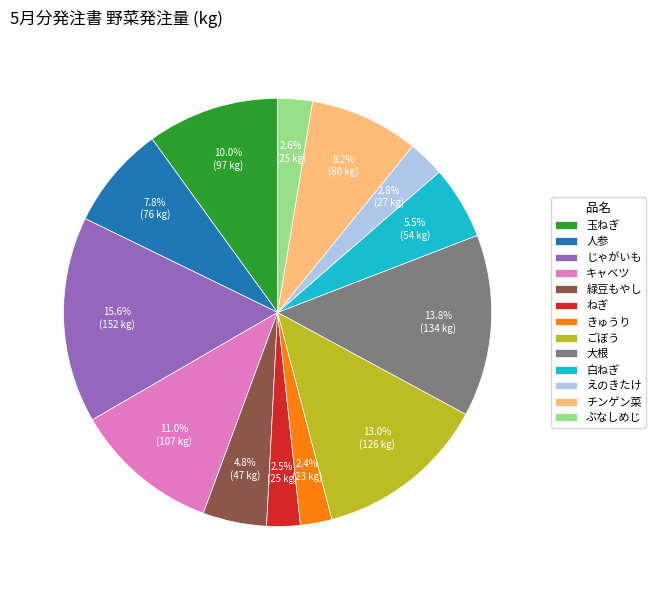

Is there a majority slice in this chart?

No